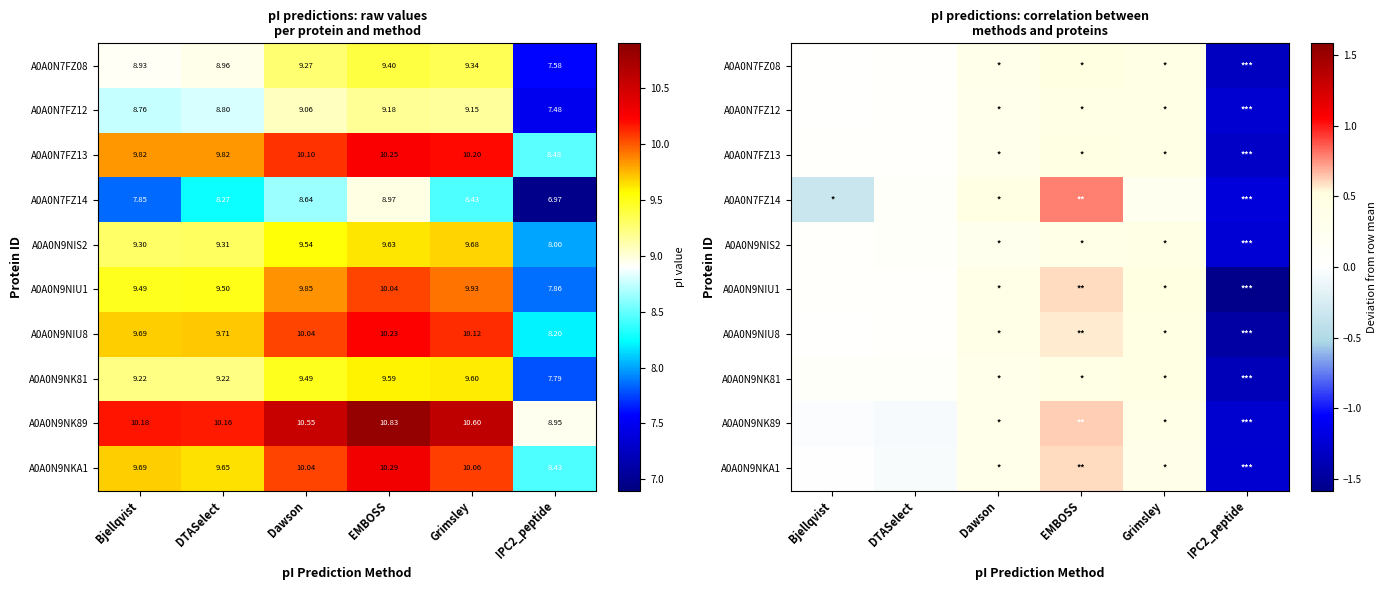

At which label does A0A0N7FZ13 reach its peak?

EMBOSS